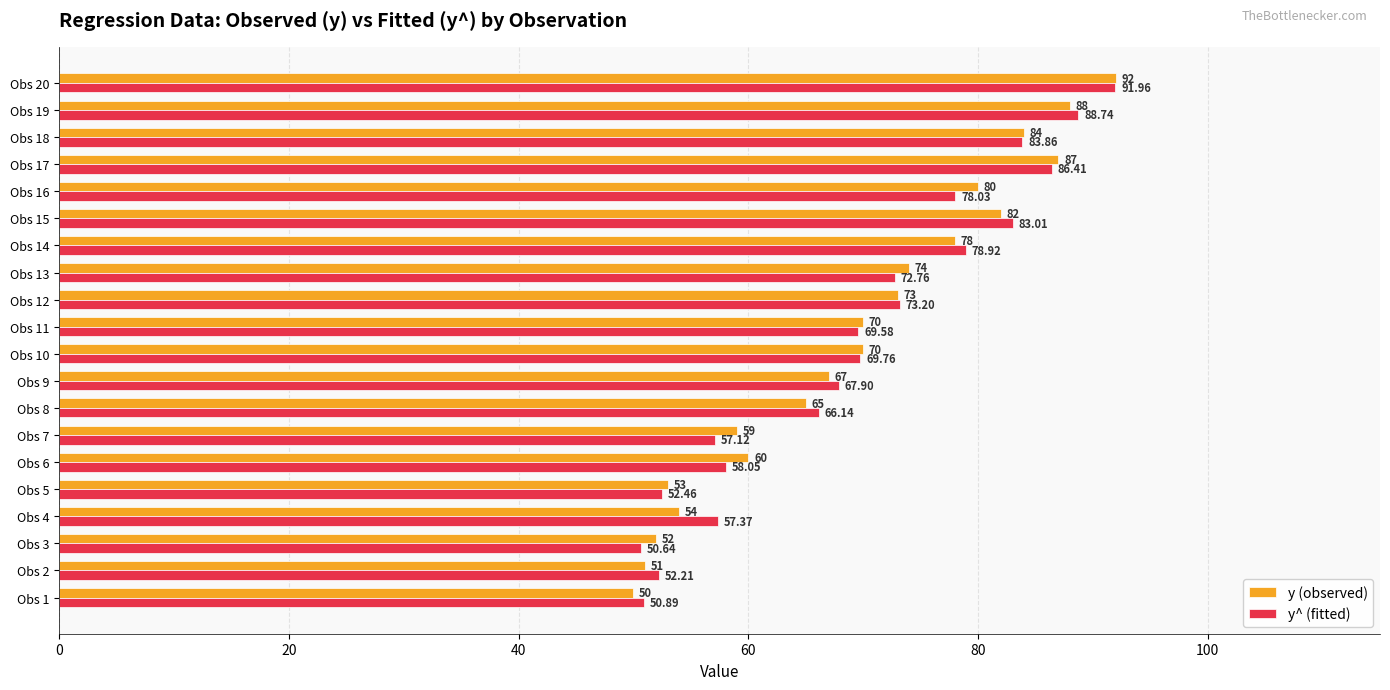

Which series changed the most between Obs 1 and Obs 11?

y (observed)